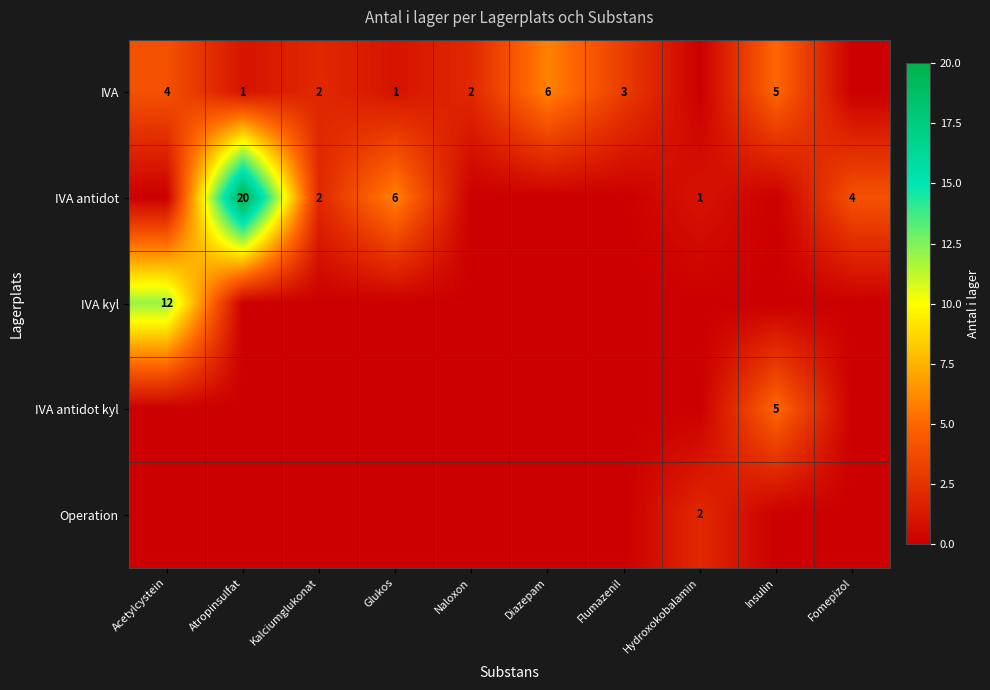

Is it true that IVA equals 2 at Acetylcystein?

False